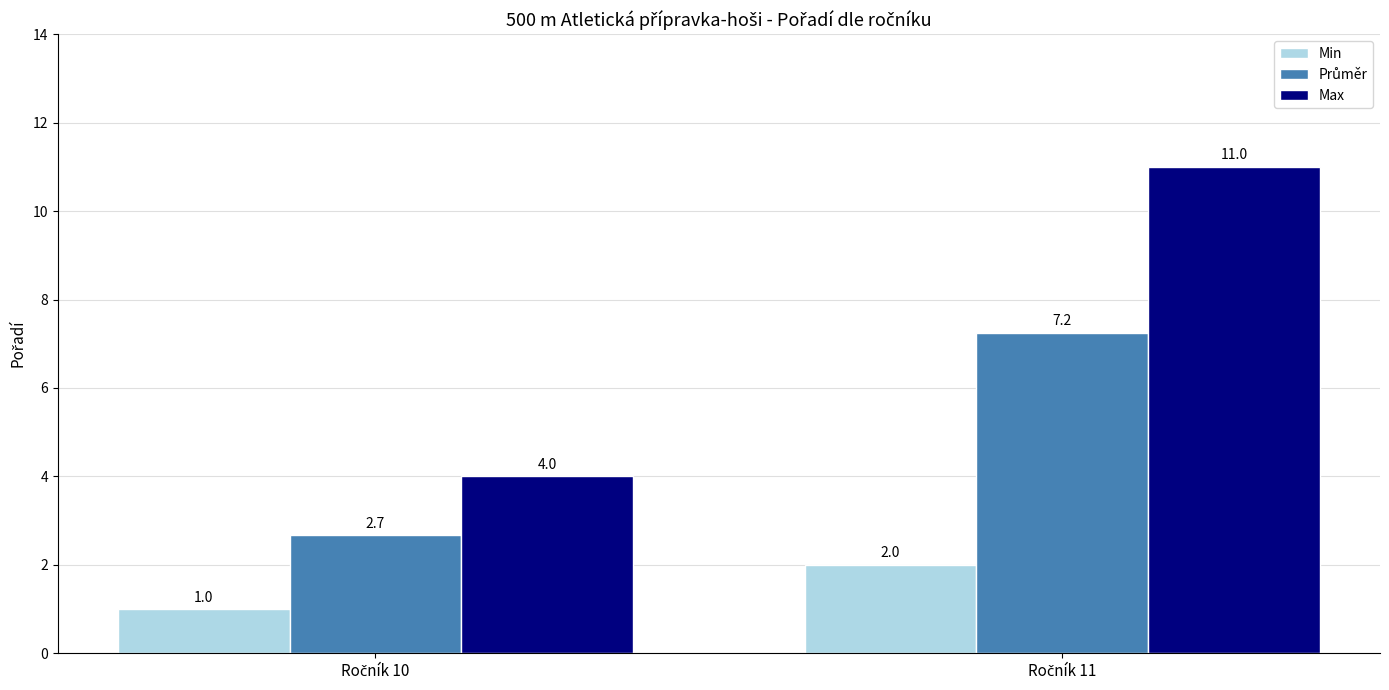

What is the difference between the maximum and minimum values in the Min series?

1.0